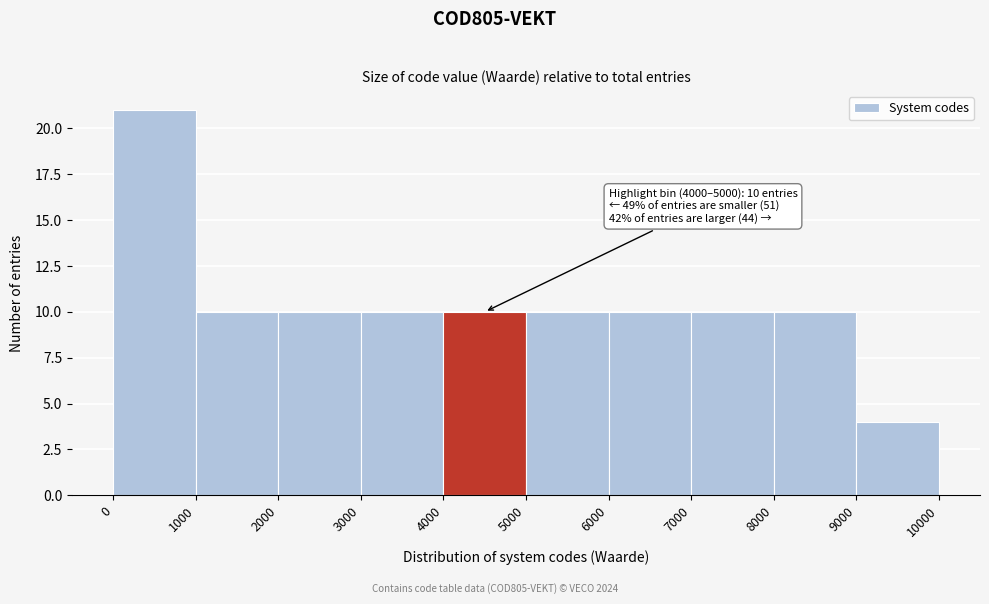

Over which range of the x-axis is the bar tallest?

0 to 1000